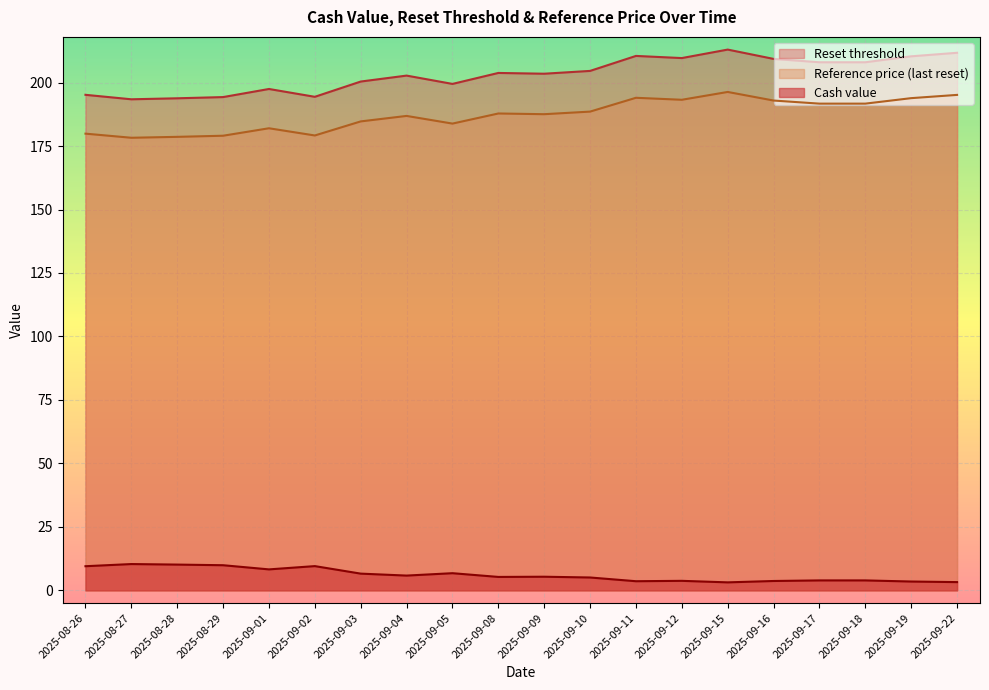

At which label is Reset threshold closest to 203?

2025-09-04